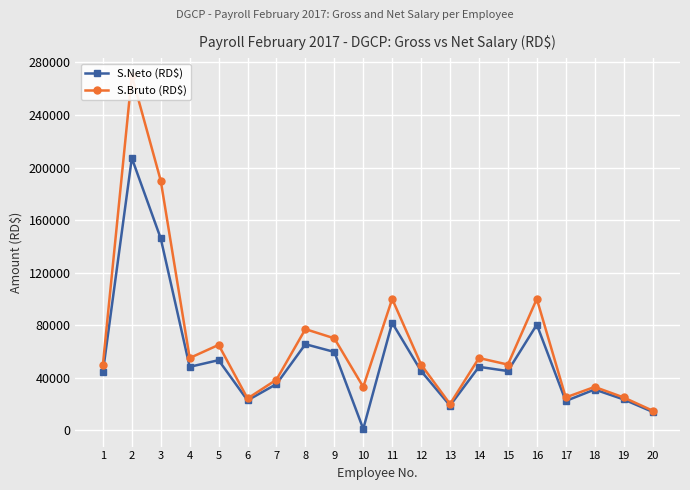

Where is the first local minimum for S.Bruto (RD$)?

4